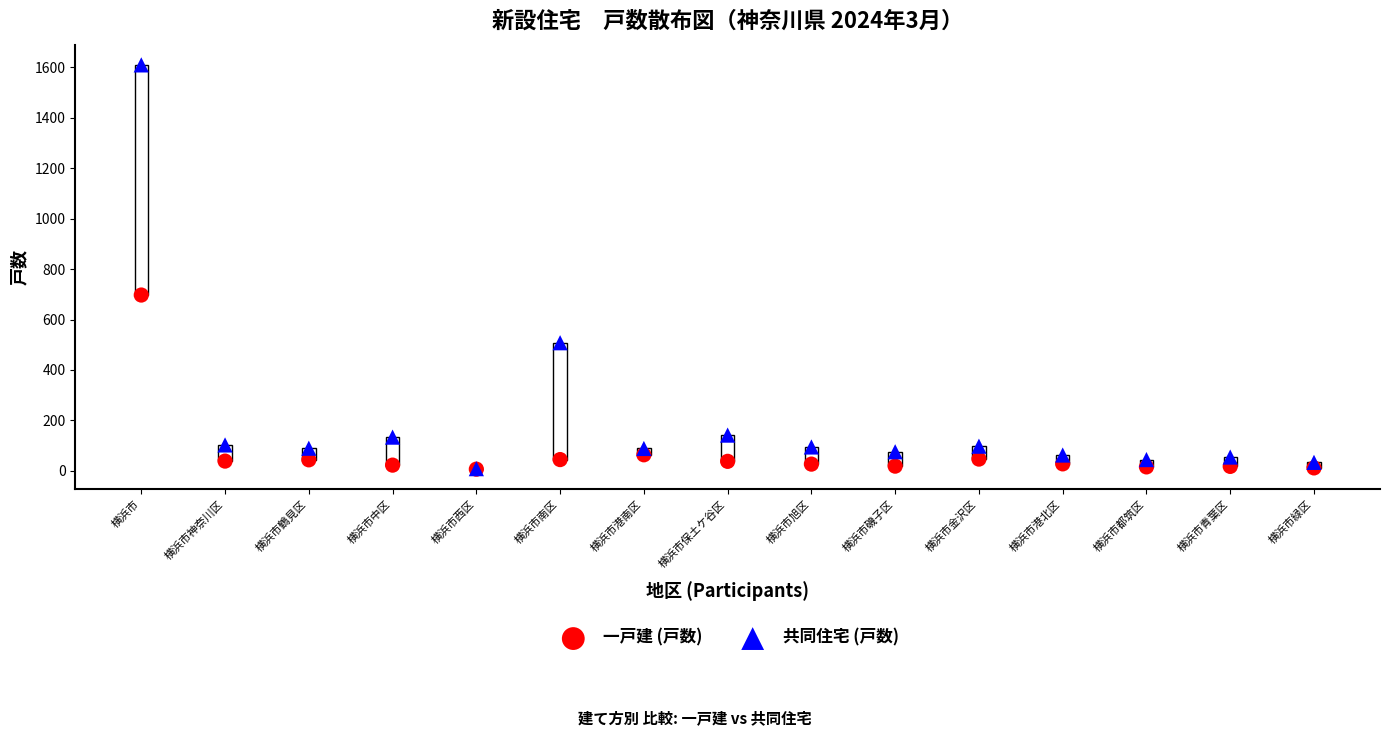

Which series has the largest Y range (max minus min)?

共同住宅 (戸数)